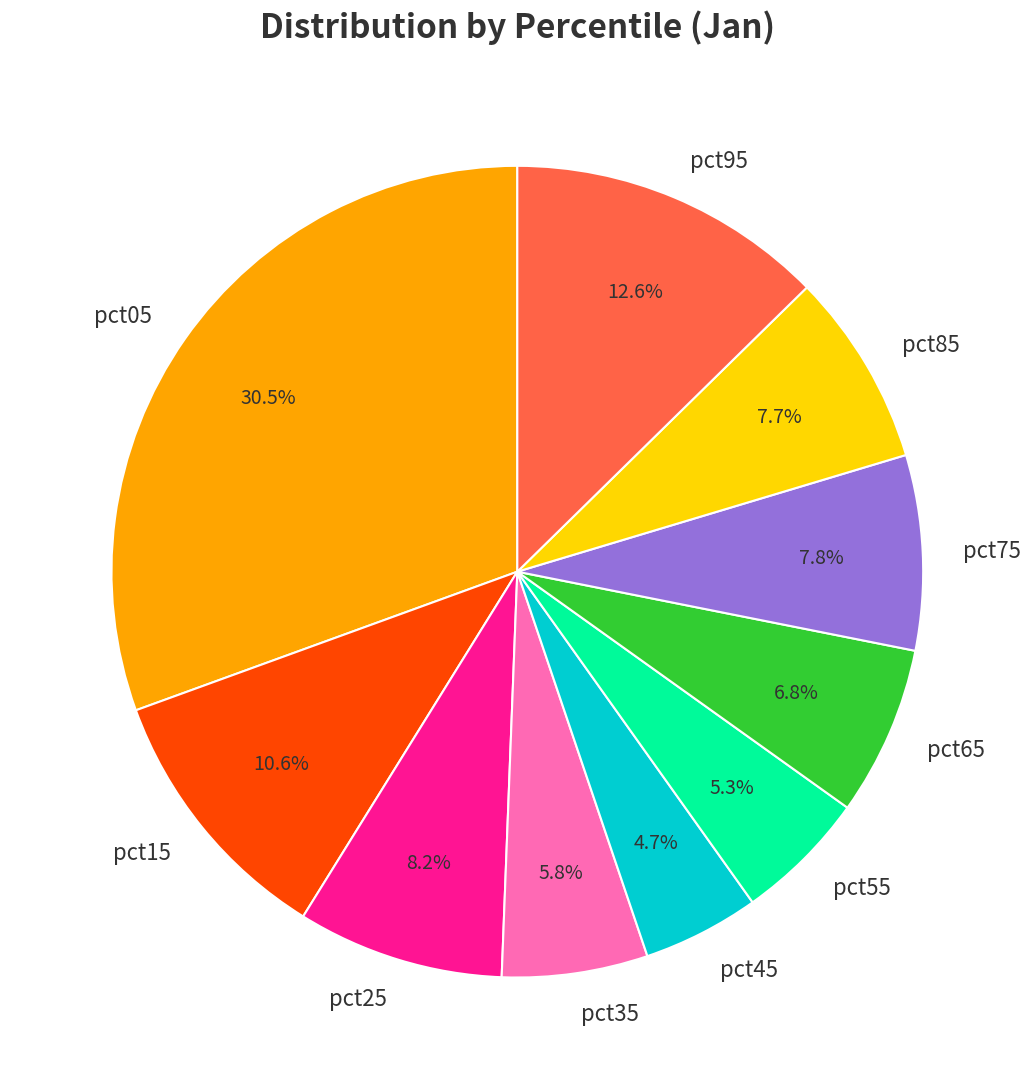

To the nearest percent, what percentage of the pie is pct35?

6%